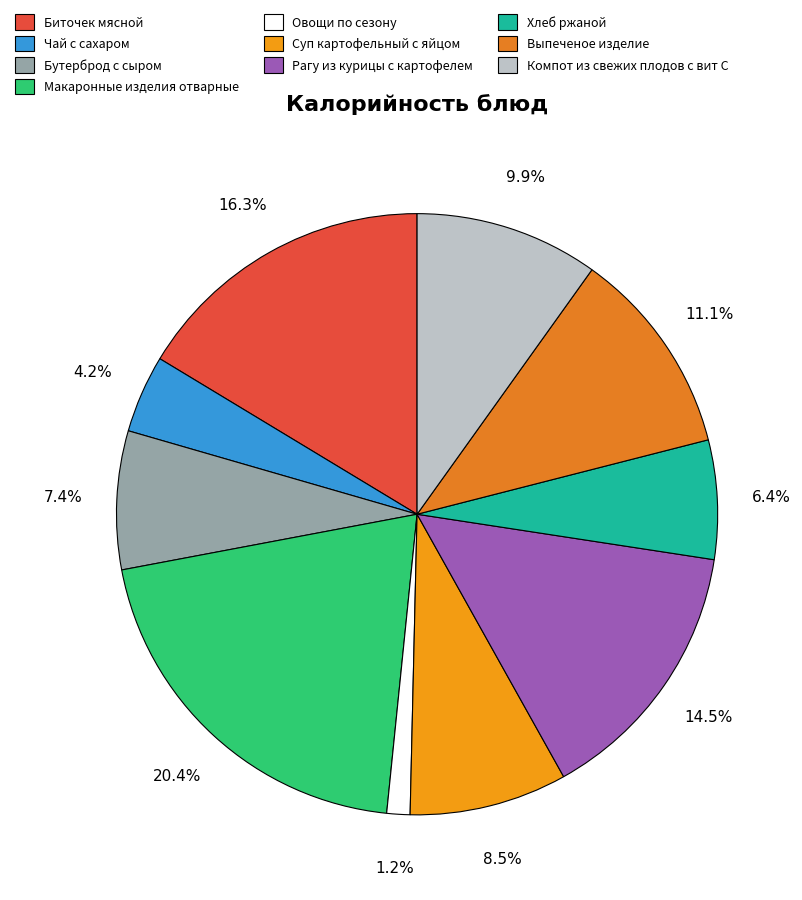

What is the change in value from Чай с сахаром to Компот из свежих плодов с вит С?

+82.0